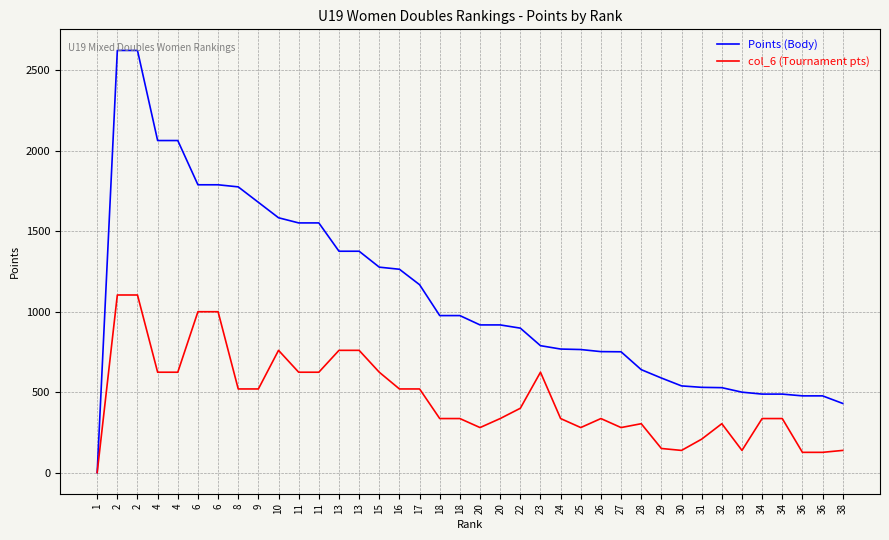

How many positive values does the col_6 (Tournament pts) series have?

37